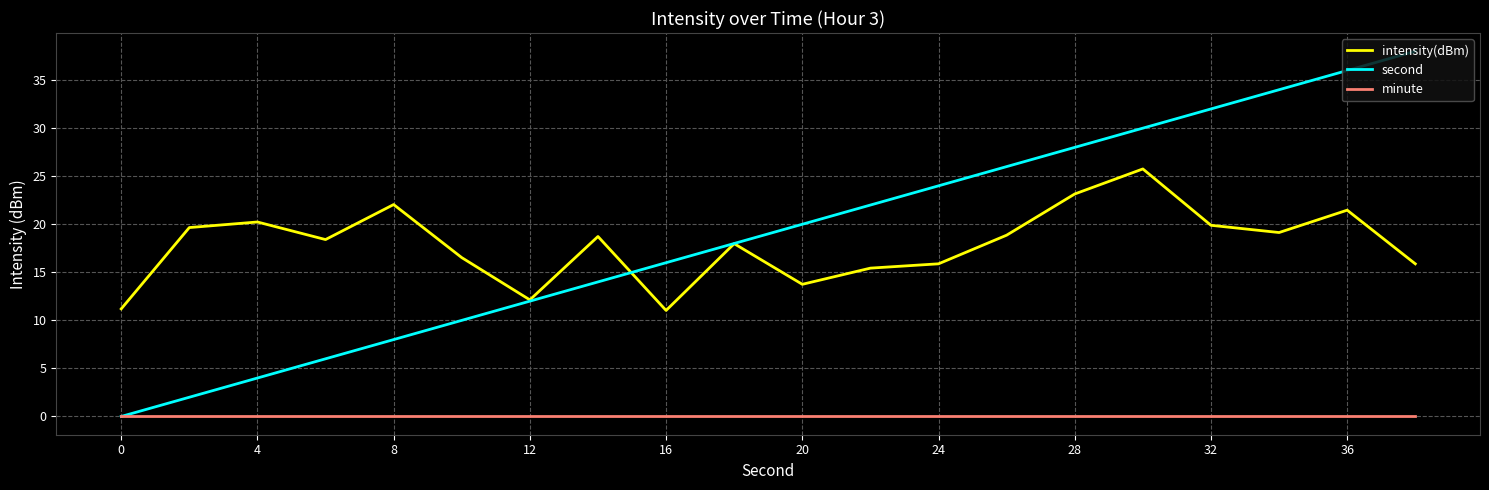

List the series in order of their peak value, lowest first.

minute, intensity(dBm), second